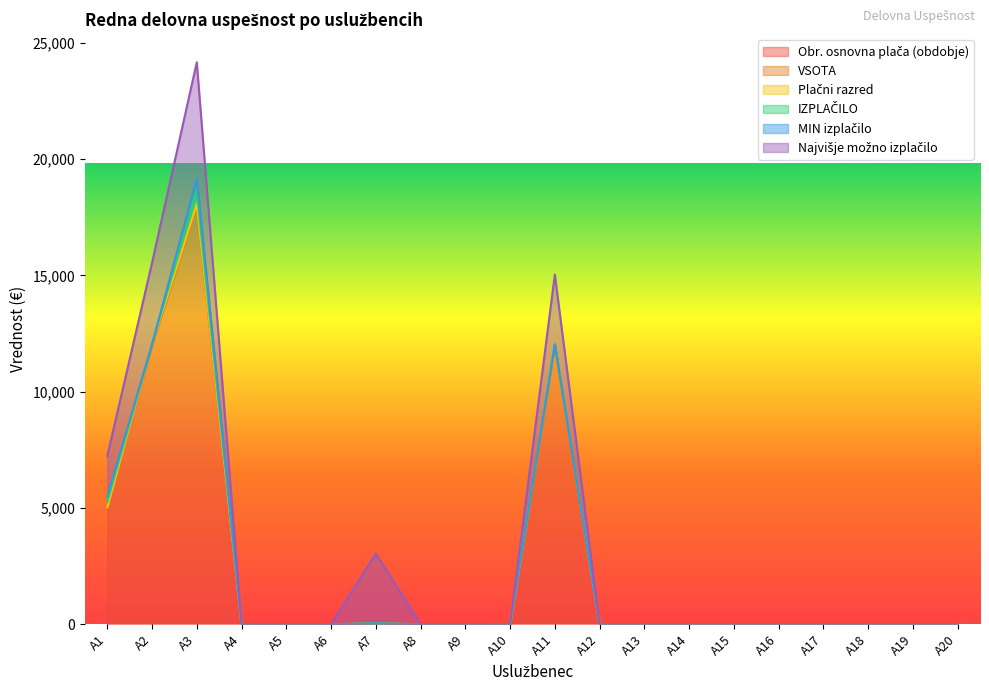

True or false: Najvišje možno izplačilo and MIN izplačilo intersect in this chart.

False